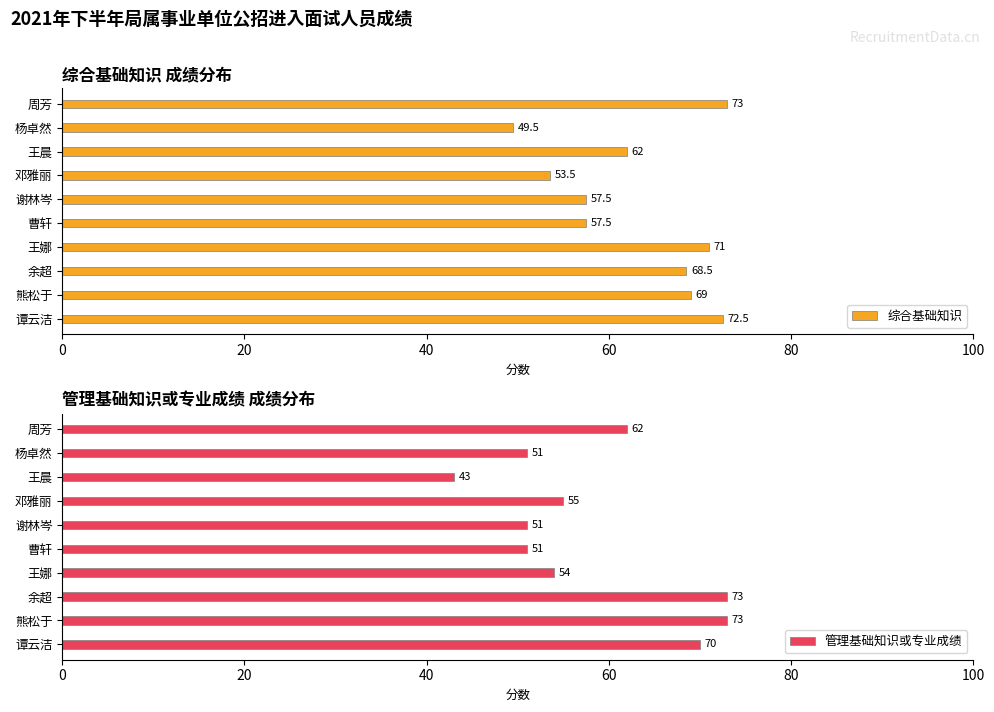

The value of 综合基础知识 at 谭云洁 is 72.5. True or false?

True